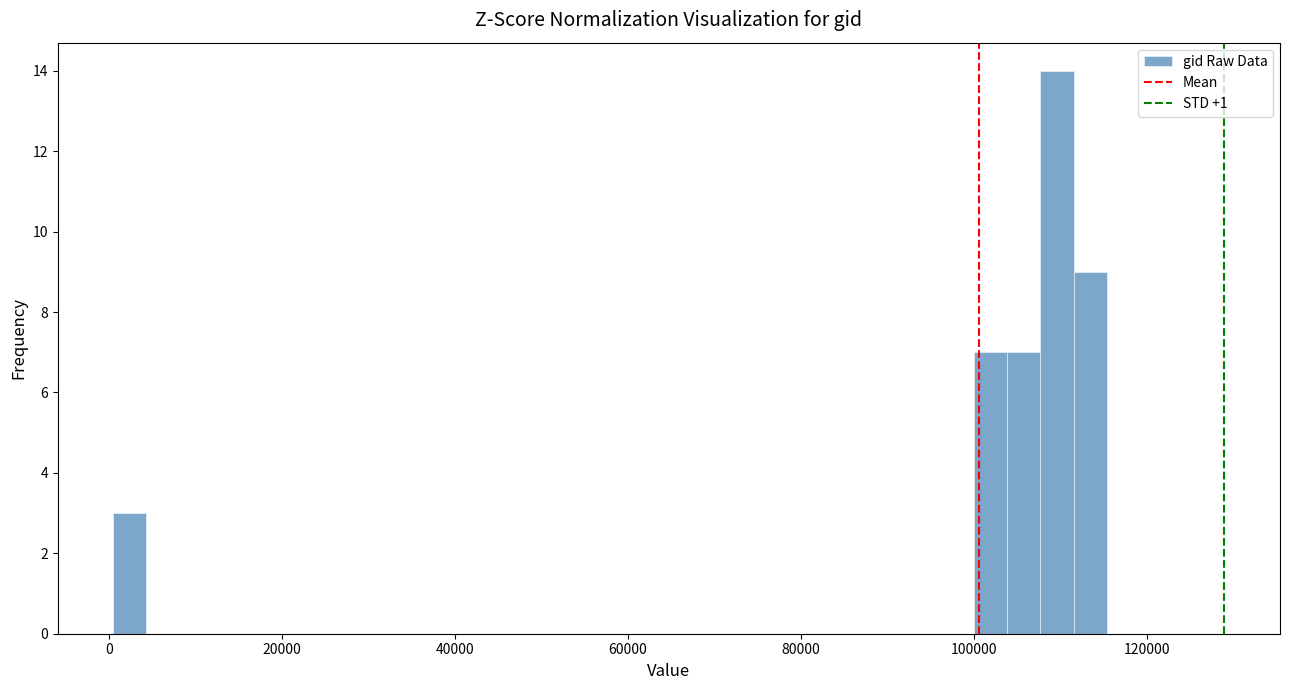

Read against the x-axis, roughly where is the centre of the tallest bar?

110000